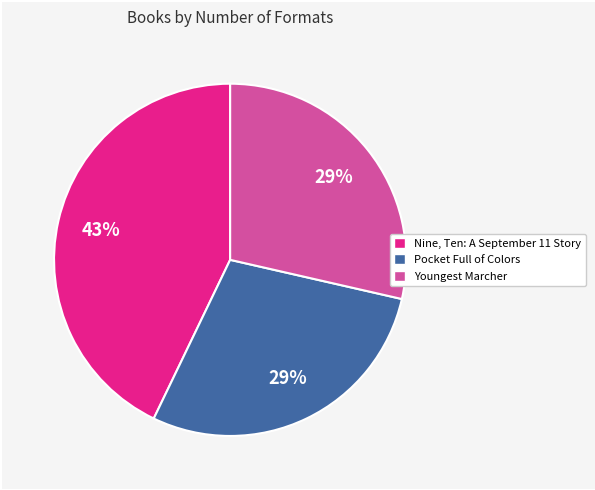

Which category has the biggest portion of the pie?

Nine, Ten: A September 11 Story